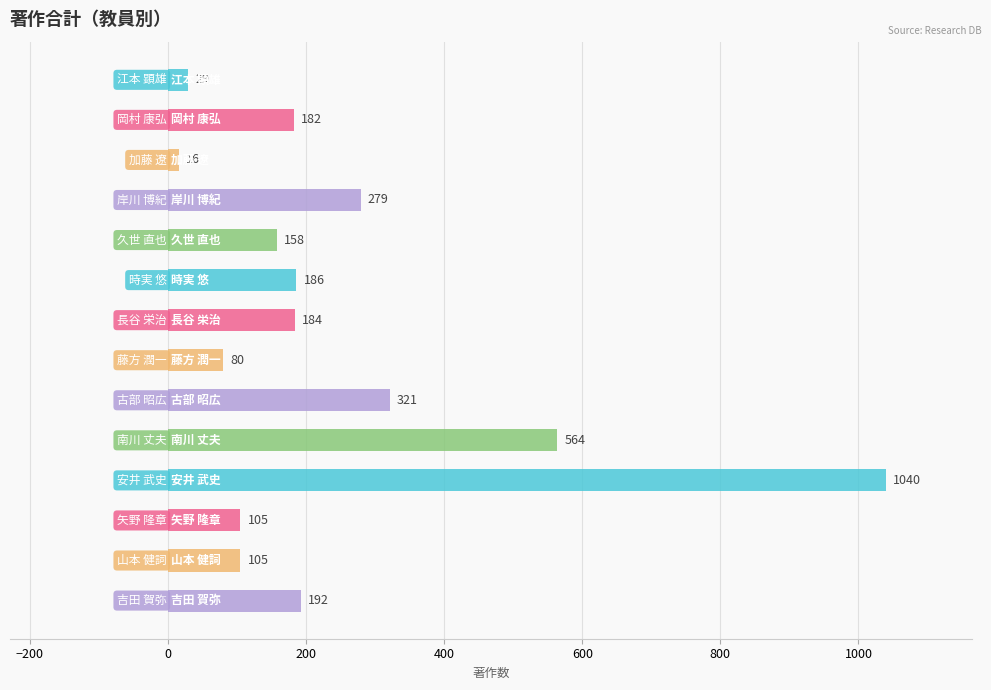

Reading top to bottom, what are all the values shown in this chart?

29	182	16	279	158	186	184	80	321	564	1040	105	105	192